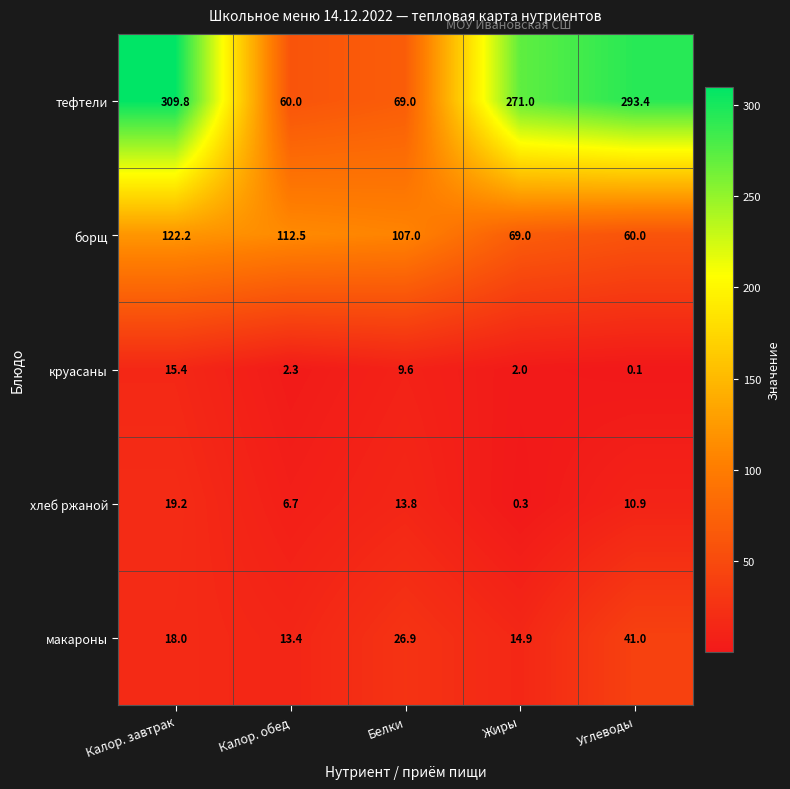

Is it true that борщ equals 112.5 at Калор. обед?

True